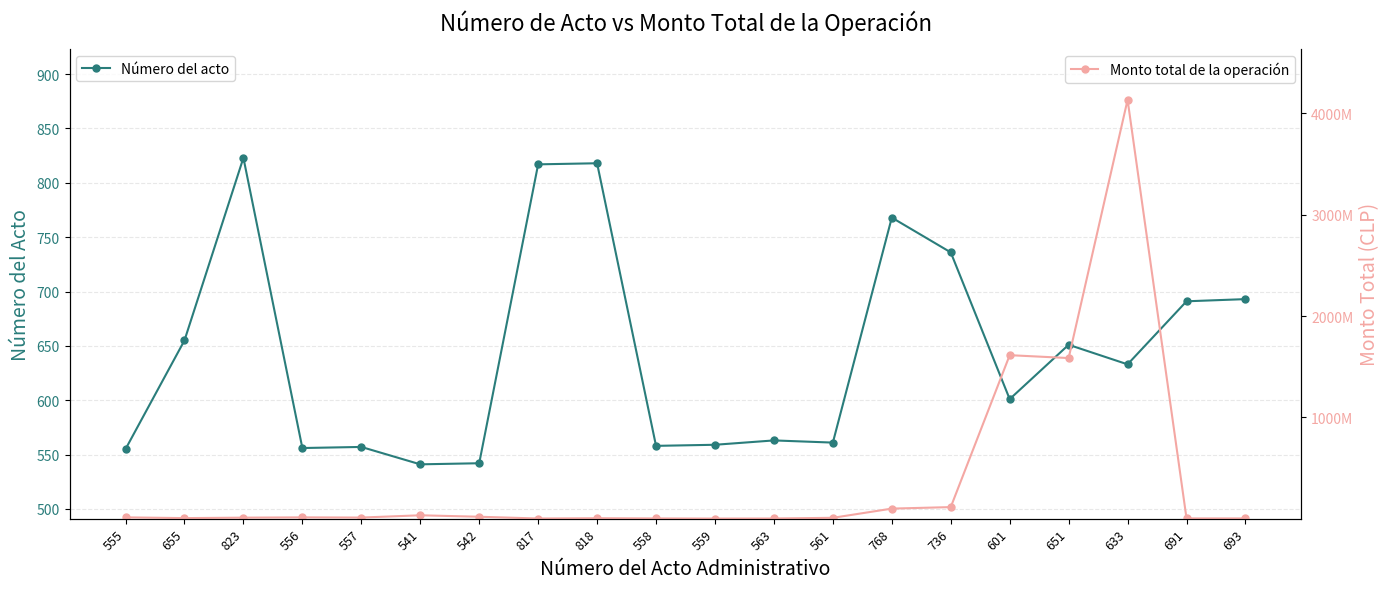

The value of Número del acto at 559 is 758. True or false?

False